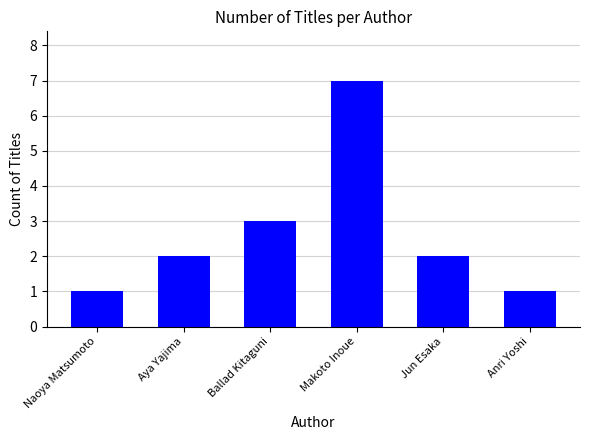

What is the difference between the maximum and second lowest values?

6